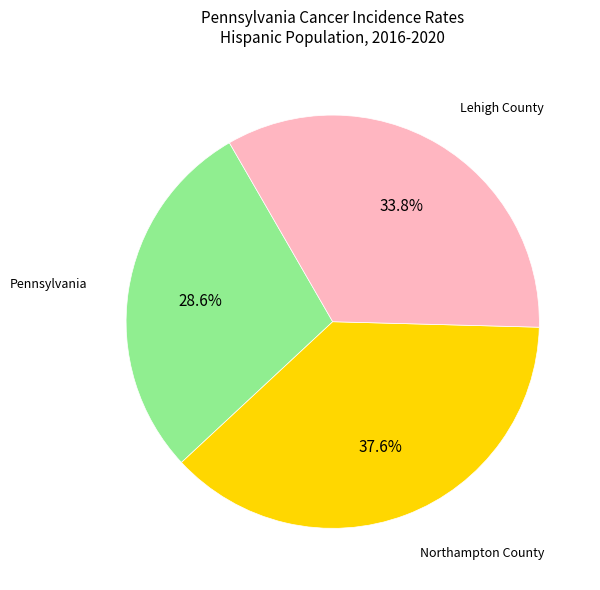

Is there any slice that represents more than half of the pie?

No